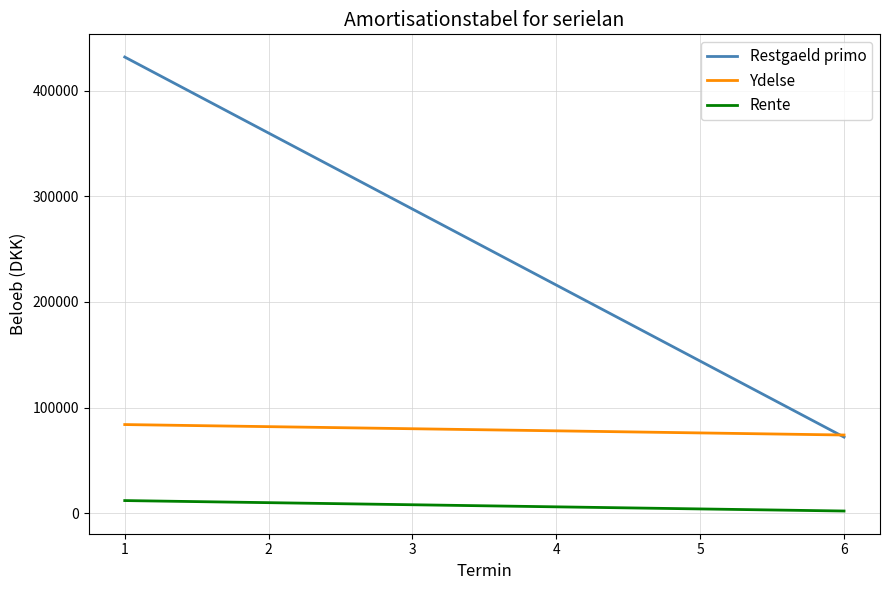

At how many categories does at least one series exceed 81271?

5